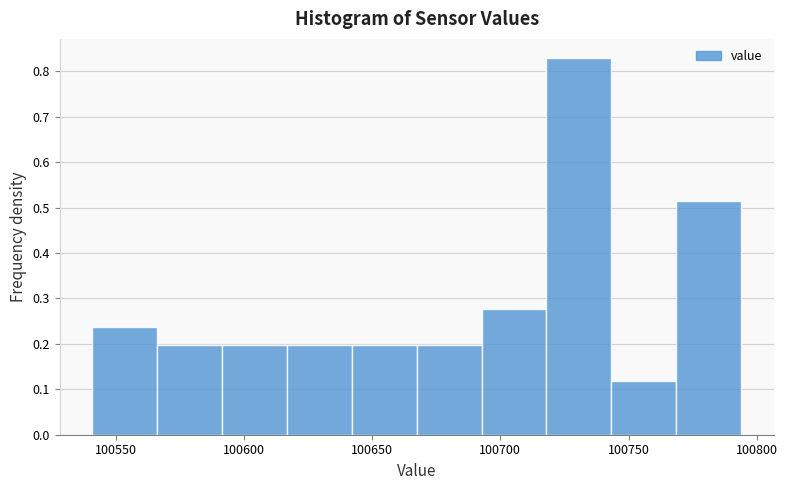

What is the height of the bar covering 100590 to 100615 on the x-axis? Neither the bar edges nor the heights are printed on the chart, so give them approximately, as read against the axes.

0.20